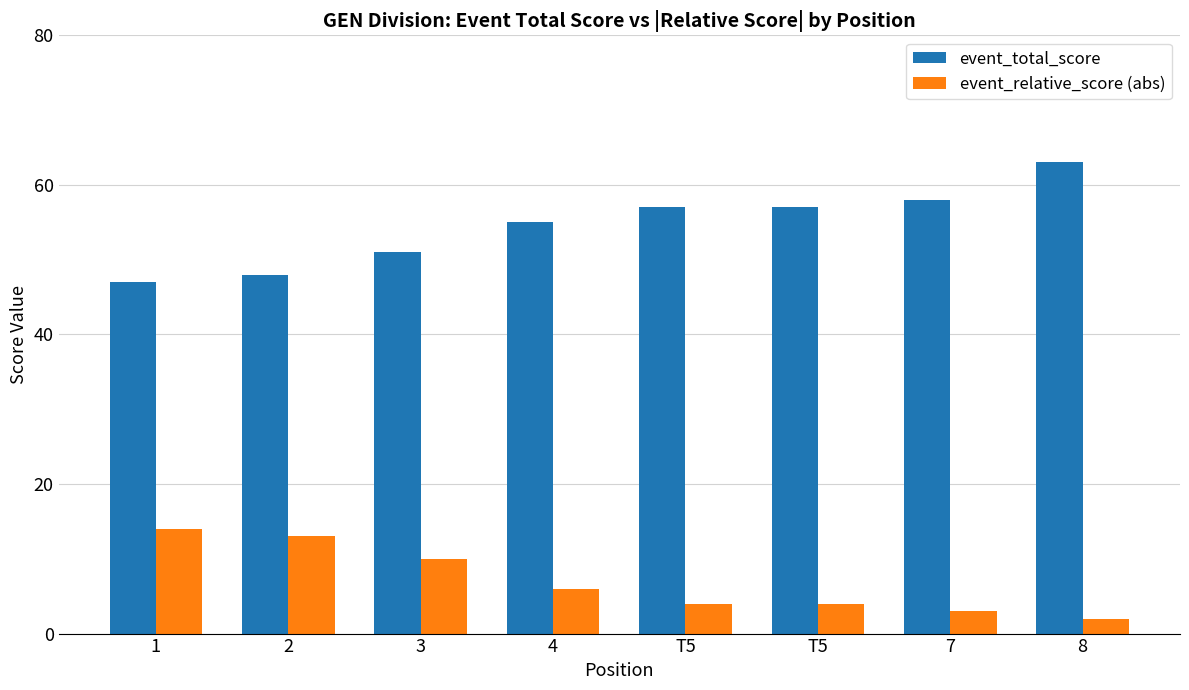

What is the minimum value shown in the chart?

2